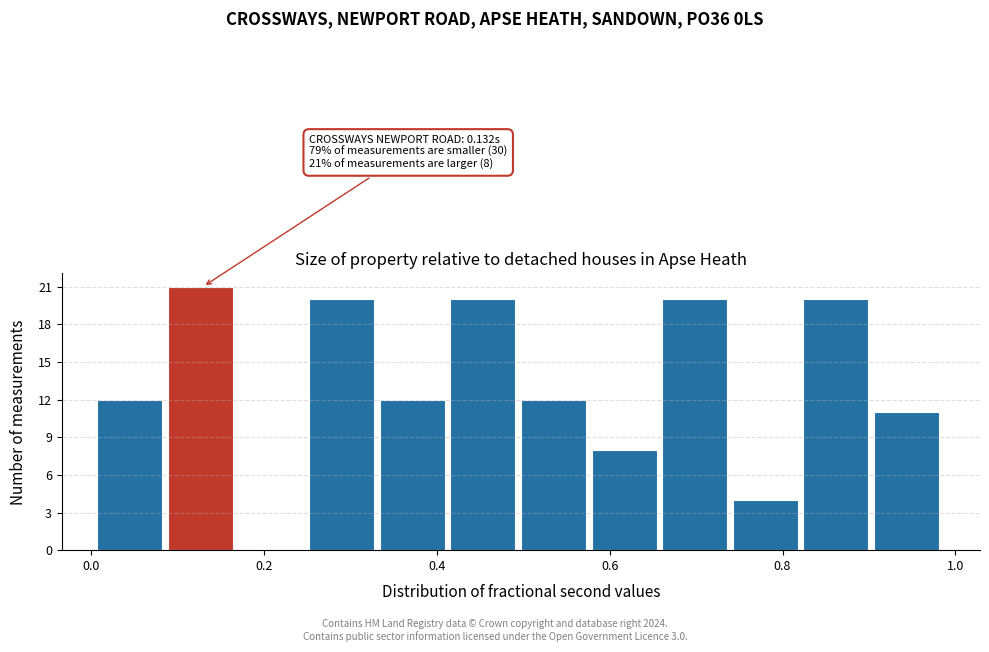

Over which range of the x-axis is the bar tallest?

0.08 to 0.18